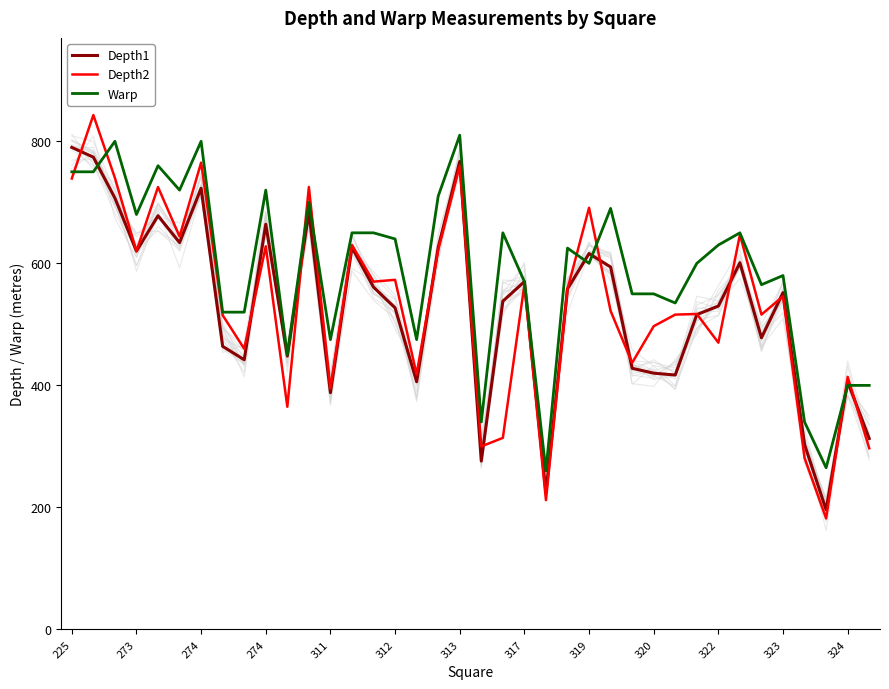

Reading left to right, what are all the values shown in this chart?

Depth1: 790	774	707	620	678	634	723	464	442	664	448	684	388	626	561	527	406	626	767	276	538	570	224	558	616	594	428	420	417	516	530	601	478	552	303	196	406	313
Depth2: 739	843	740	620	725	644	765	515	460	628	365	725	395	630	570	573	418	622	760	300	314	565	212	558	691	522	437	497	516	517	470	647	516	546	281	182	414	297
Warp: 750	750	800	680	760	720	800	520	520	720	450	700	475	650	650	640	475	710	810	340	650	570	260	625	600	690	550	550	535	600	630	650	565	580	340	265	400	400